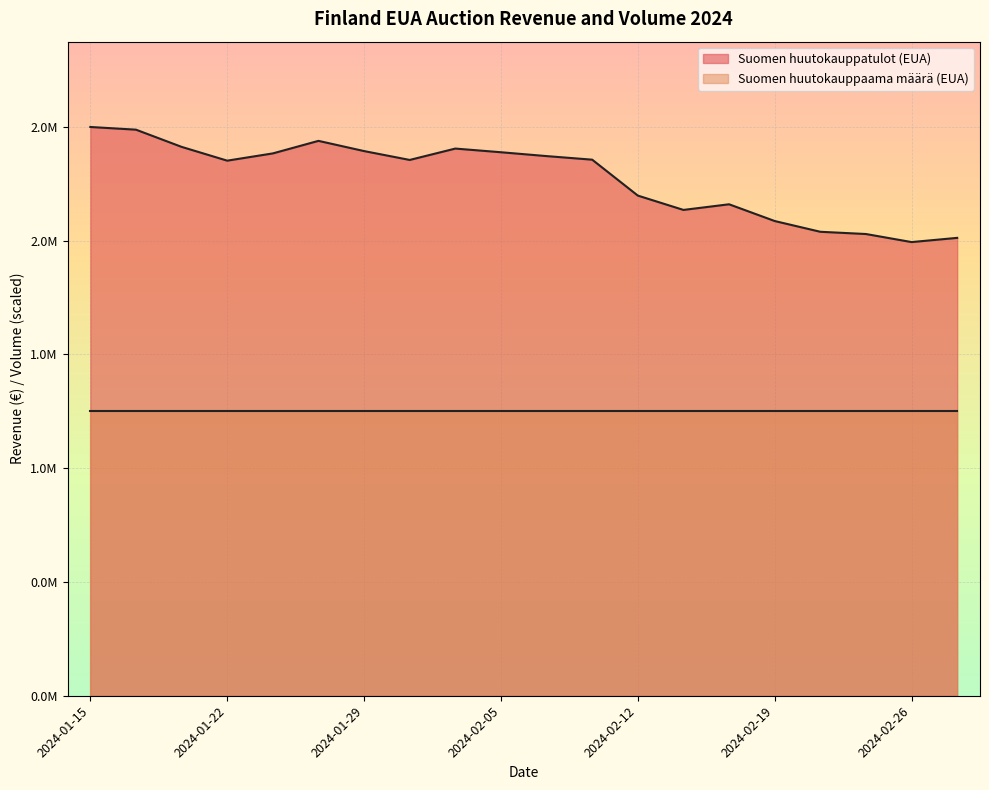

What is the change in value from 2024-02-06 to 2024-02-12?

-194040